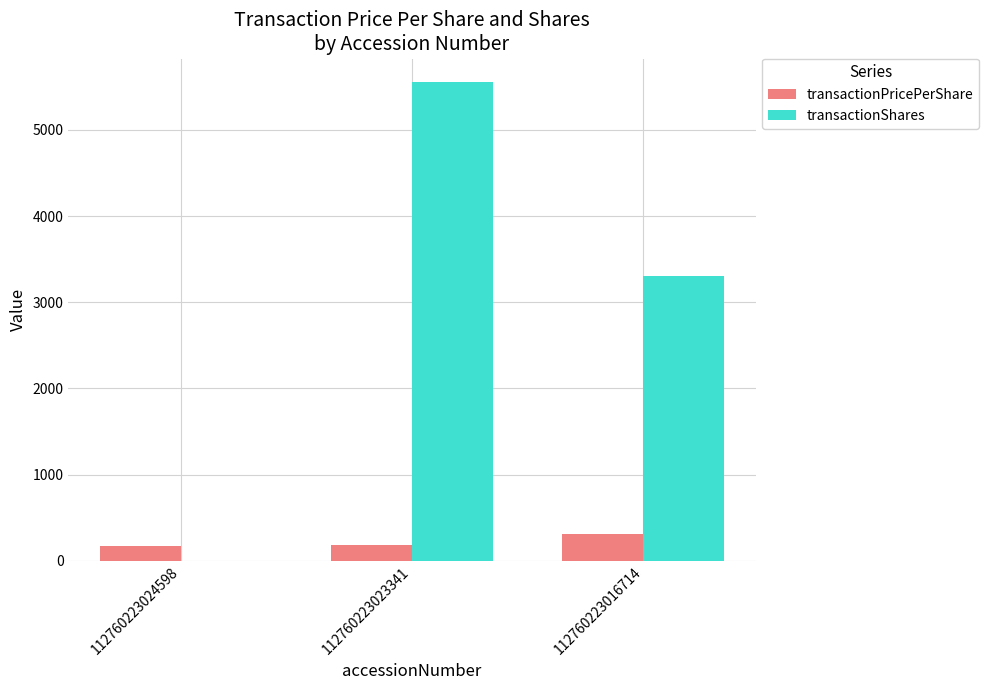

Which category has the highest value across all series?

112760223023341